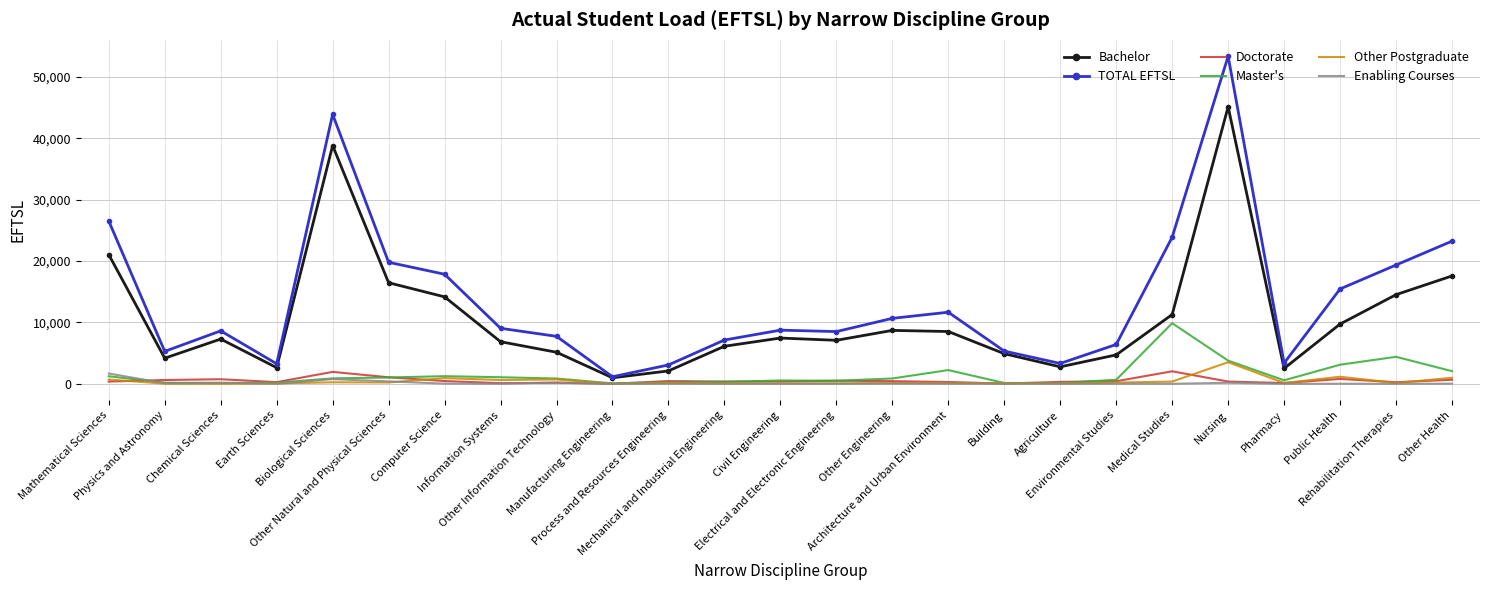

True or false: Other Postgraduate has more than 1 interior local peaks.

True